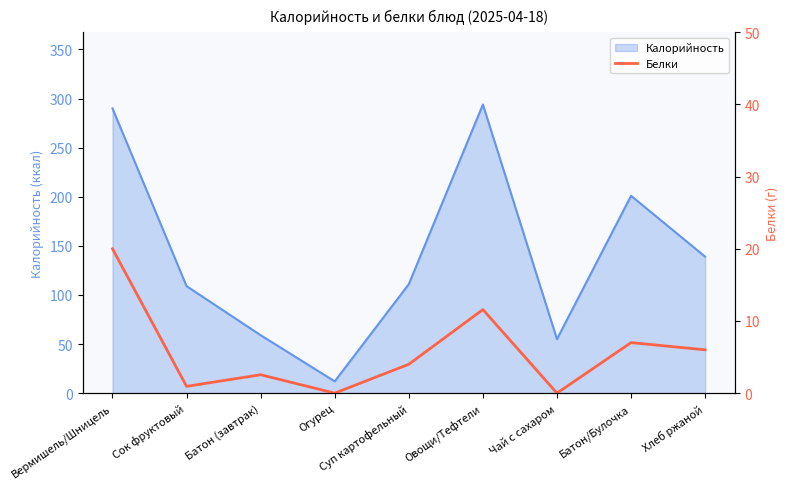

Reading right to left, extract all data points from this chart.

6.0	7.0	0.0	11.6	4.0	0.0	2.5	0.9	20.0